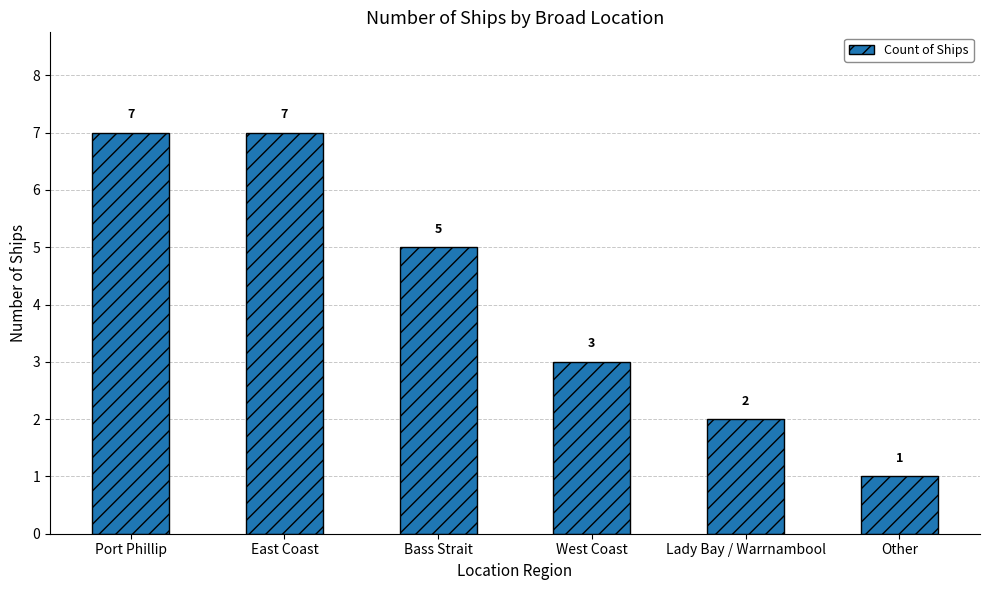

Which category has the lowest value across all series?

Other